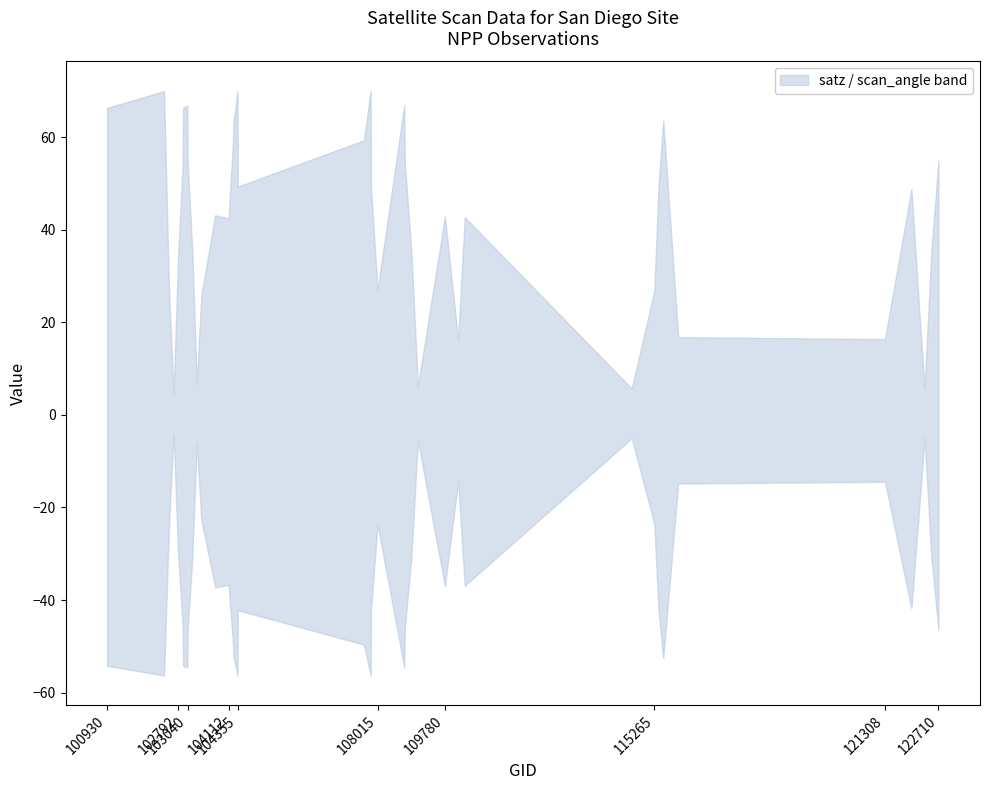

At which category does rade9_mult_nadir_norm_upper reach its first local peak?

102920